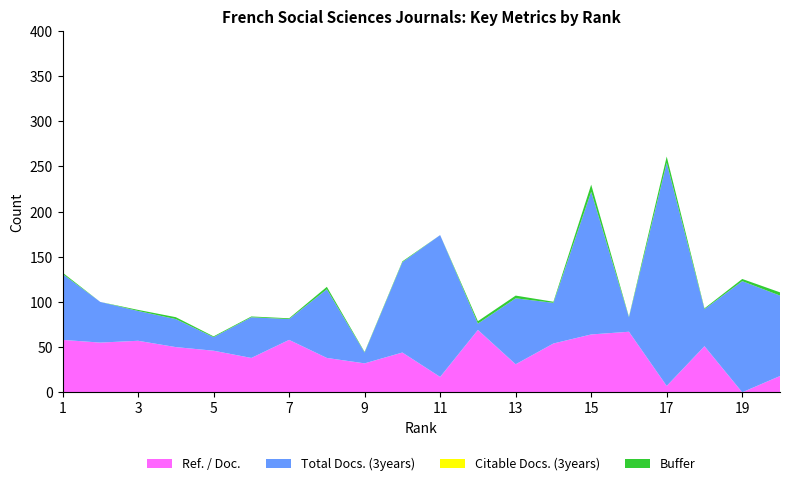

What is the maximum value for Ref. / Doc.?

69.0